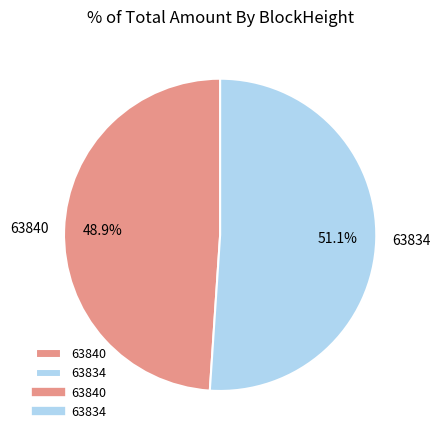

Combined, what portion of the pie is 63834 and 63840?

100.0%